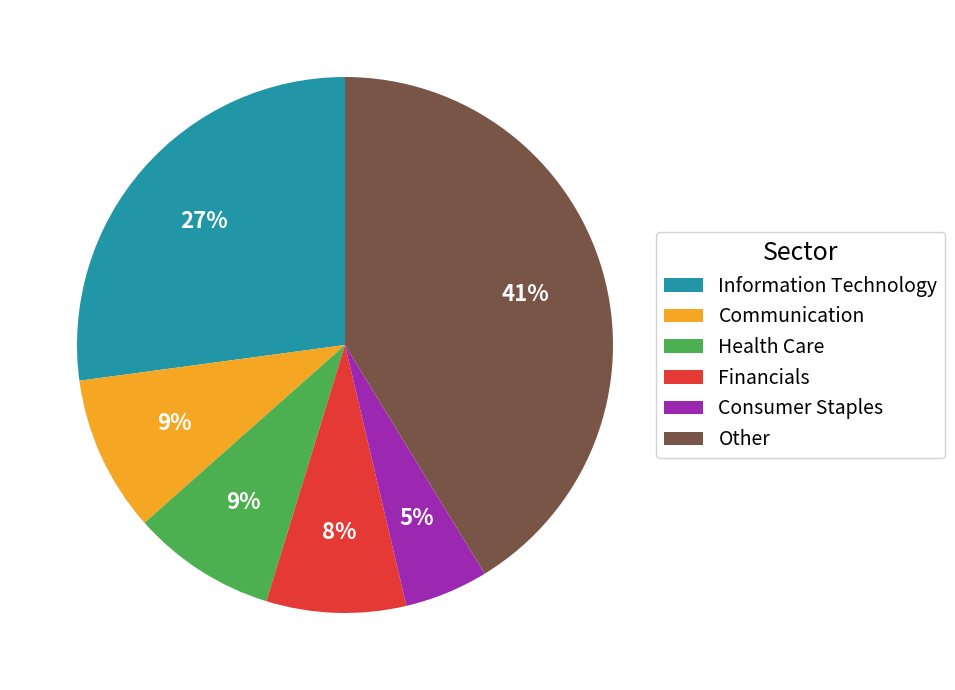

What is the largest slice in the pie chart?

Other